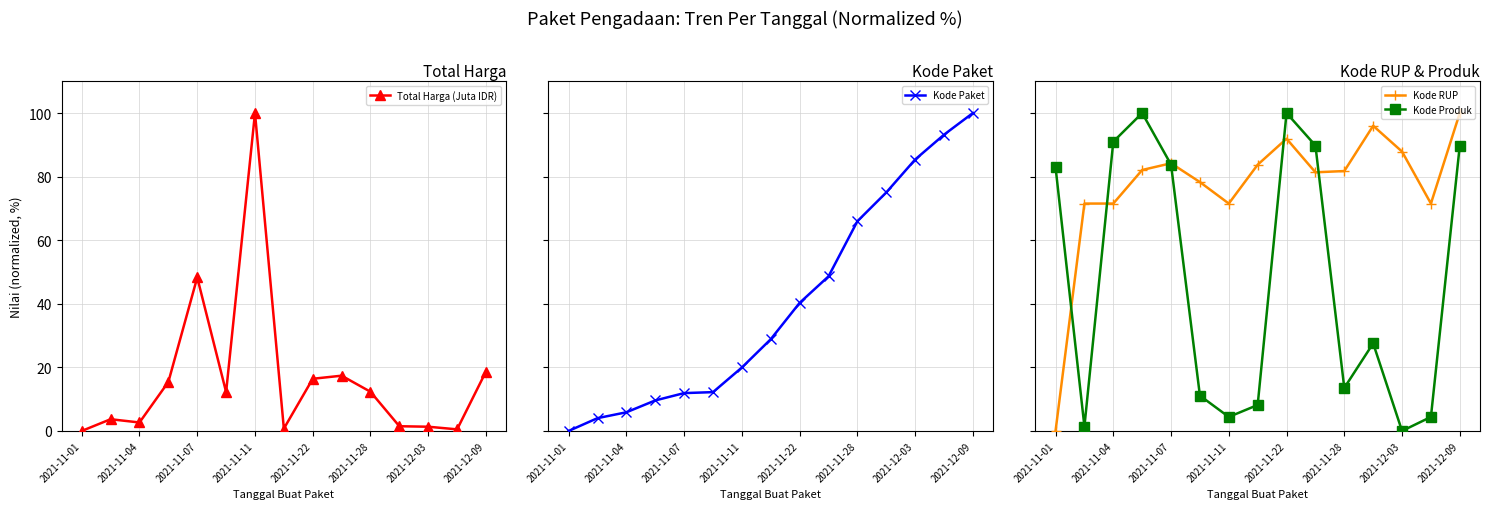

What is the highest value of the Total Harga (Juta IDR) series?

100.0